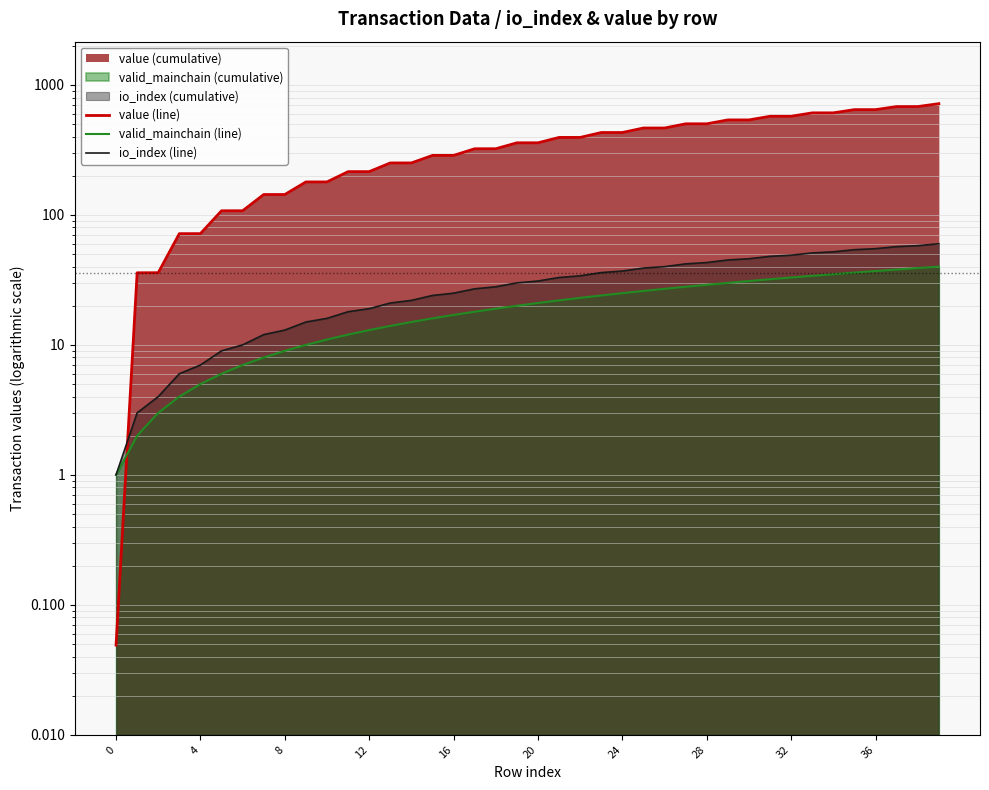

True or false: io_index (line) has a value of 84.0 at 32.

False